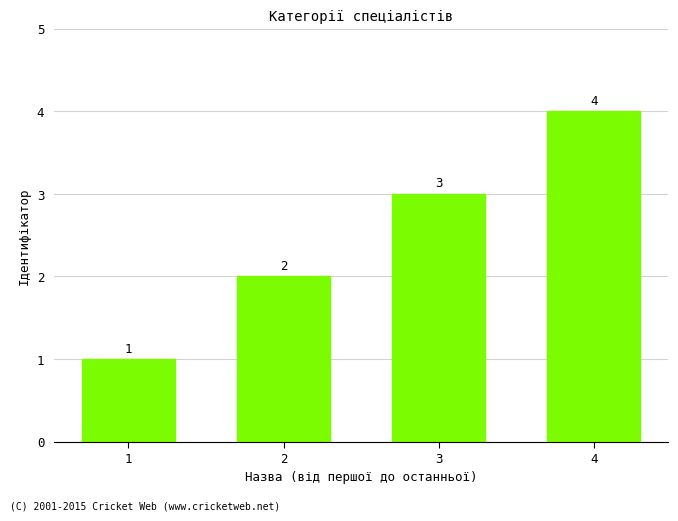

The chart shows a value of 4 at 4. True or false?

True